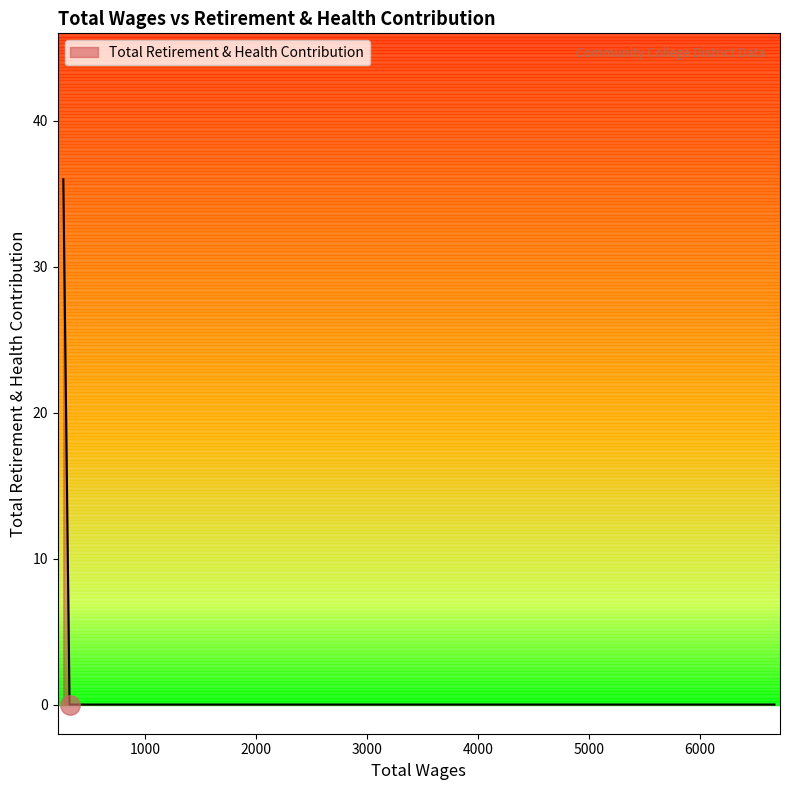

What is the maximum value shown in the chart?

36